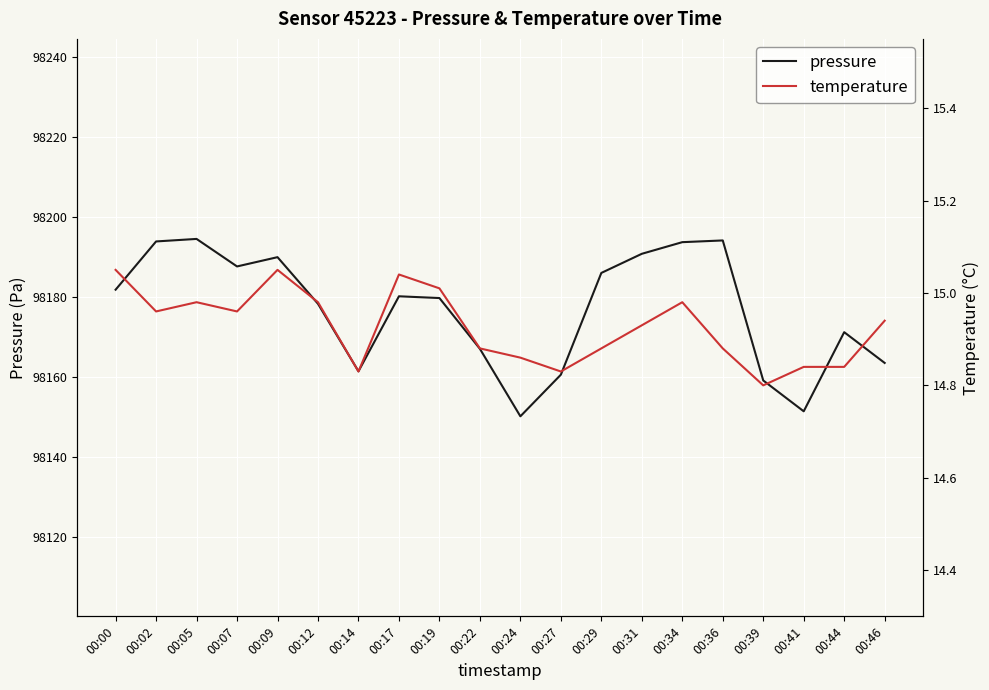

Where is the first local maximum for temperature?

00:05